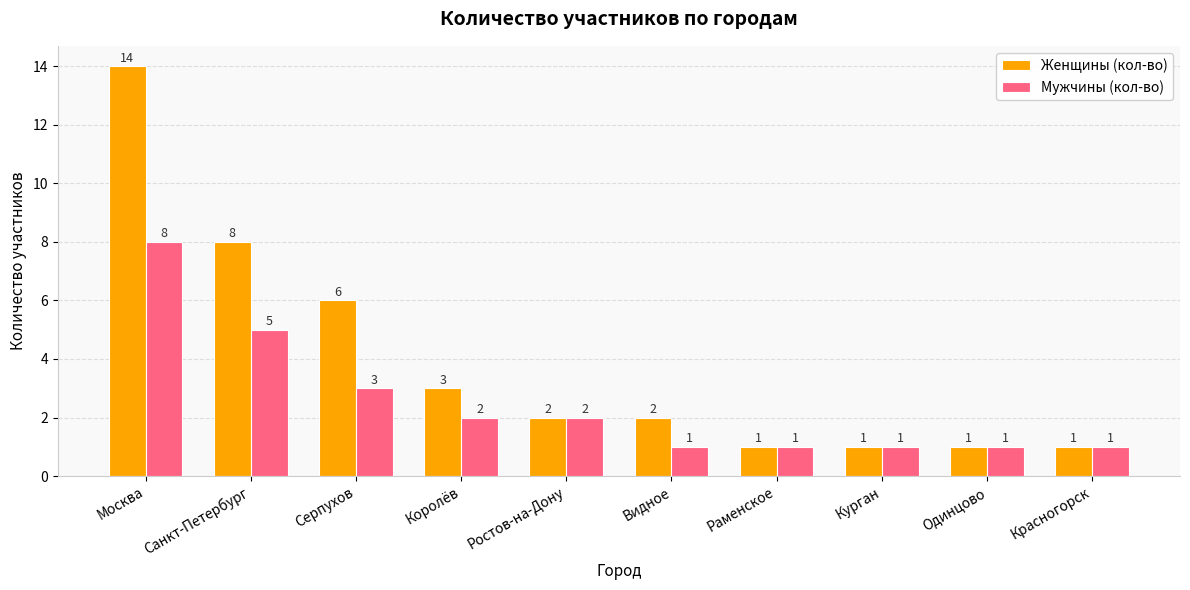

Reading left to right, what are all the values shown in this chart?

Женщины (кол-во): 14	8	6	3	2	2	1	1	1	1
Мужчины (кол-во): 8	5	3	2	2	1	1	1	1	1